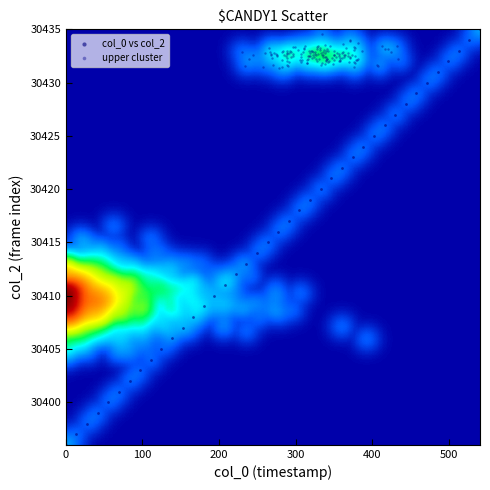

Which series has the widest spread of Y values?

col_0 vs col_2